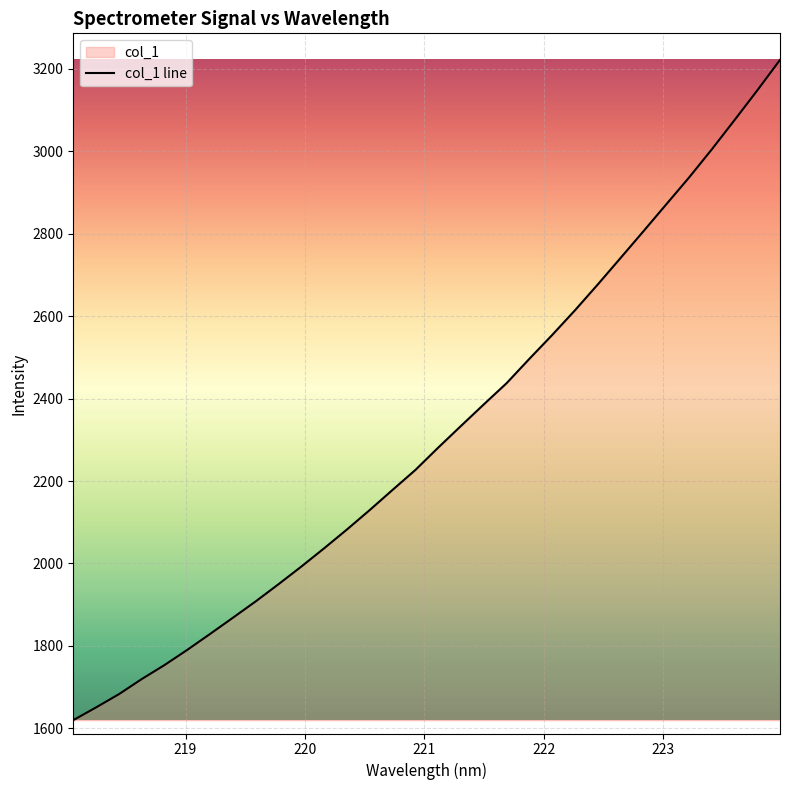

Reading left to right, extract all data points from this chart.

1620.0	1650.9	1683.0	1719.6	1753.7	1790.7	1829.3	1868.6	1908.3	1950.0	1992.8	2037.1	2082.7	2130.0	2178.7	2227.1	2281.2	2333.8	2386.0	2437.5	2496.6	2554.4	2614.3	2676.8	2741.1	2805.6	2870.8	2935.8	3004.2	3075.2	3147.3	3221.5